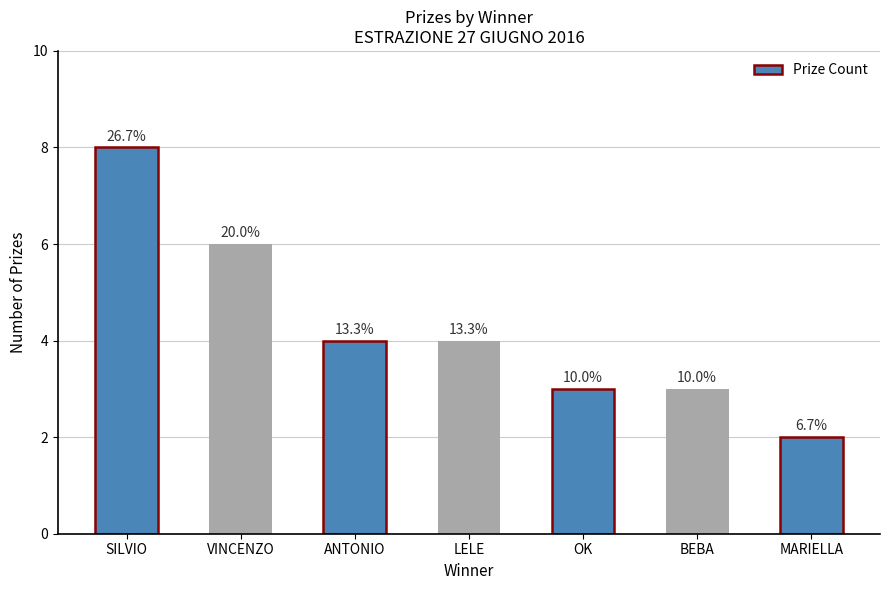

How many bars are there in total?

7